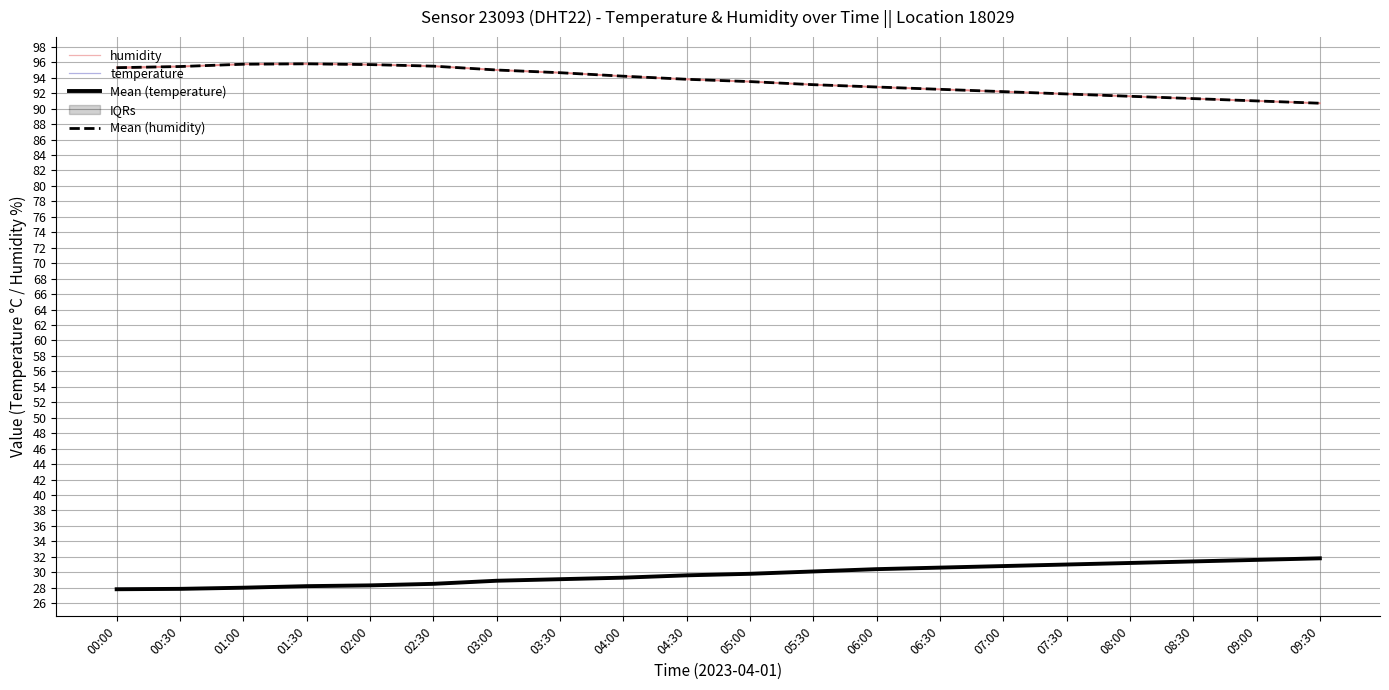

What is the label of the 16th point from the right?

02:00